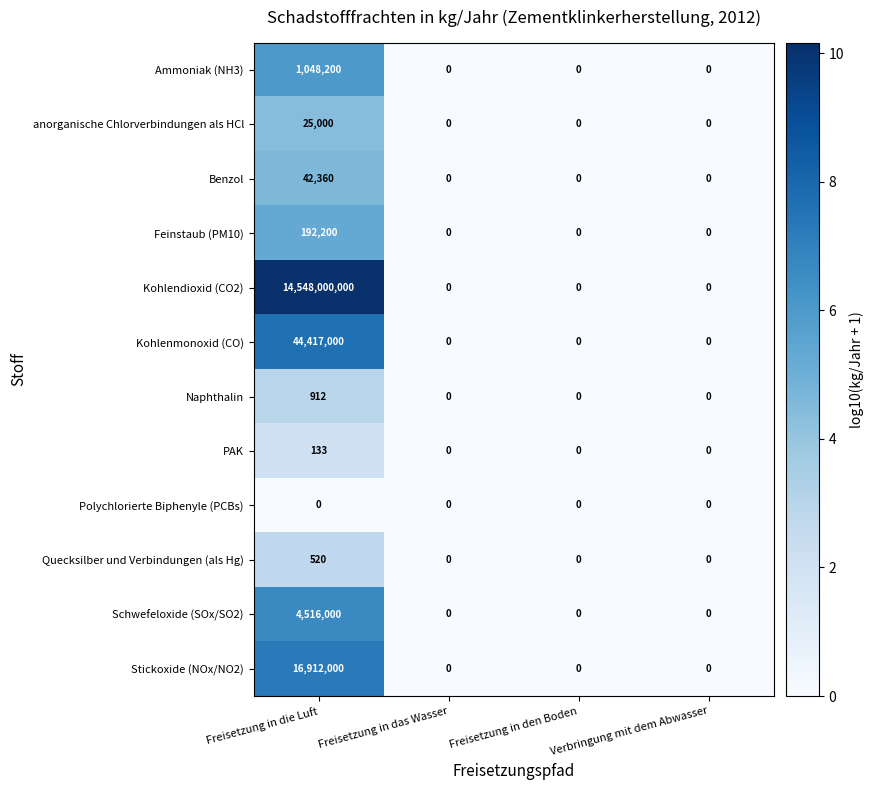

What is the sum of all Kohlenmonoxid (CO) values?

44417000